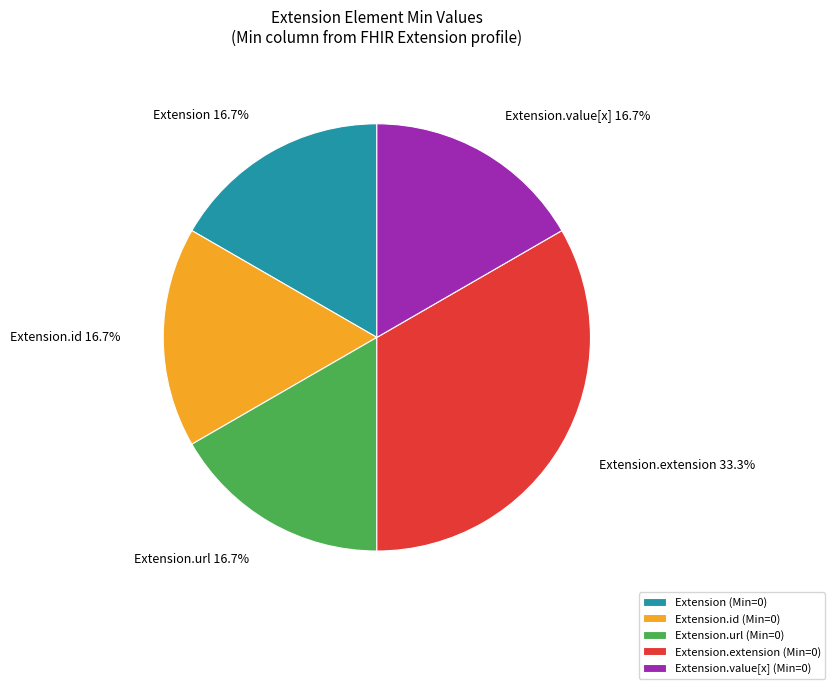

Between Extension.extension (Min=0) and Extension.value[x] (Min=0), which is larger?

Extension.extension (Min=0)